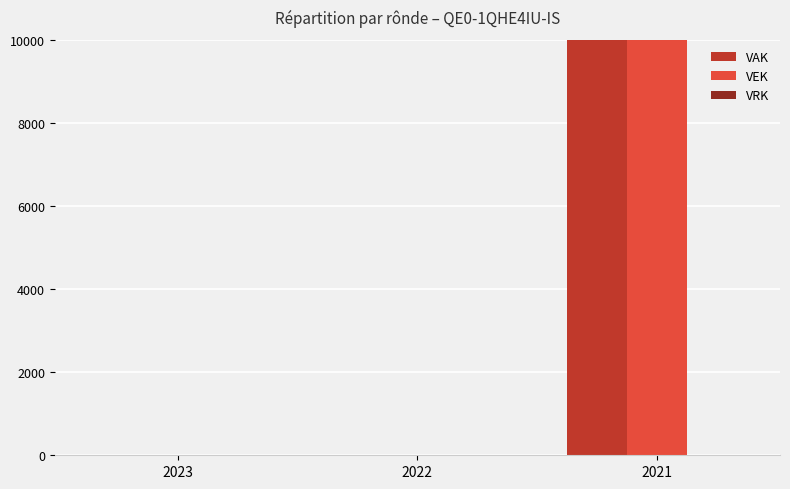

What is the sum of the VEK values at 2021 and 2023?

24600